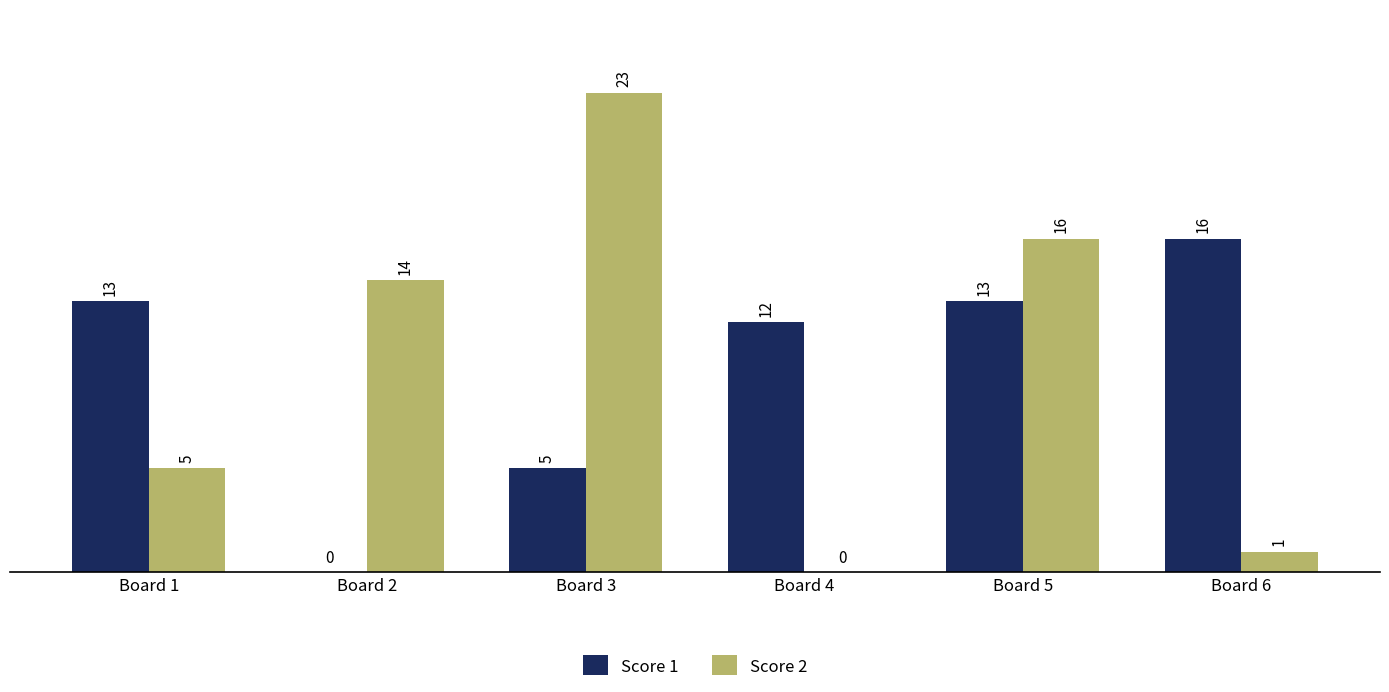

Where is Score 2 nearest to the value 11?

Board 2